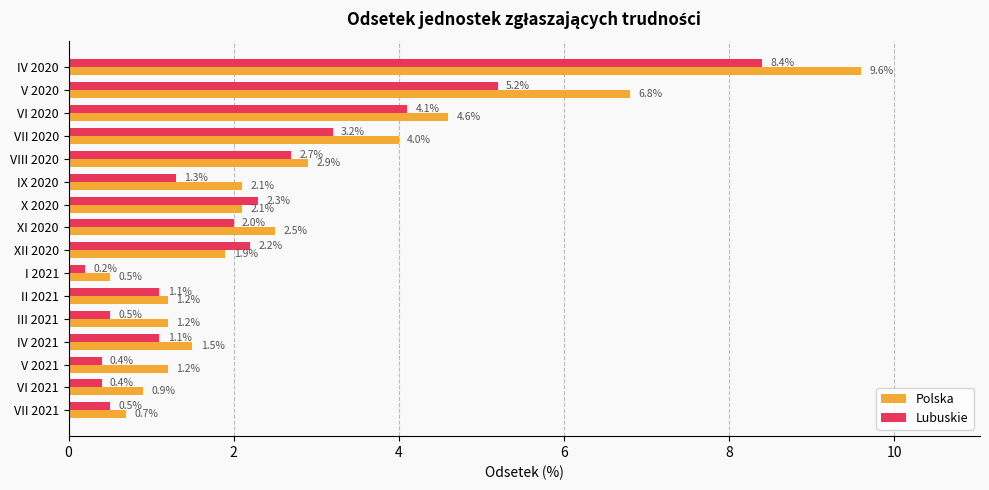

At which label does Lubuskie reach its minimum?

I 2021